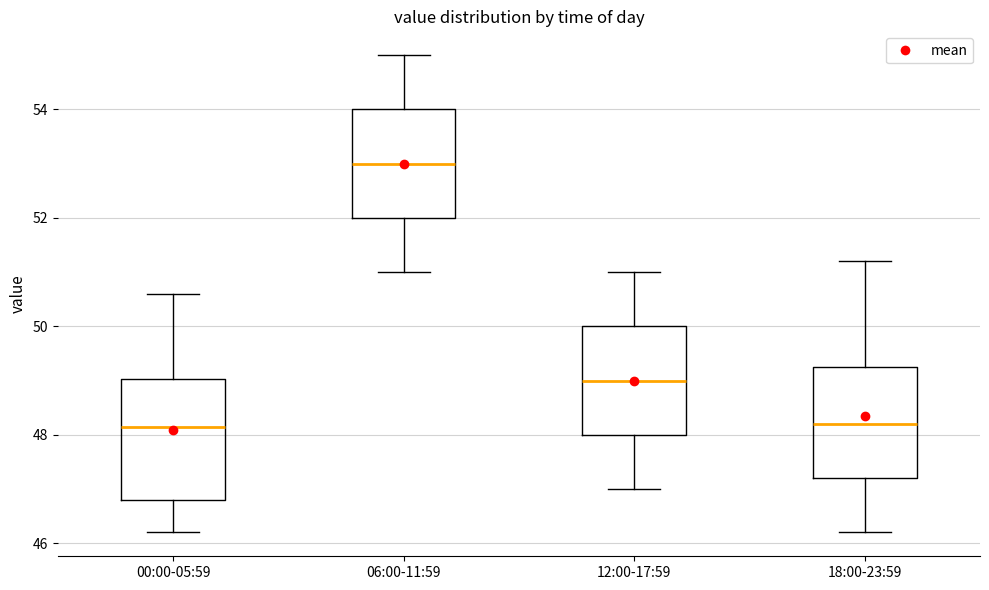

Where is the lower edge of the box for 00:00-05:59 on the y-axis? The values are not printed on the chart, so give them approximately, as read against the axis.

46.8